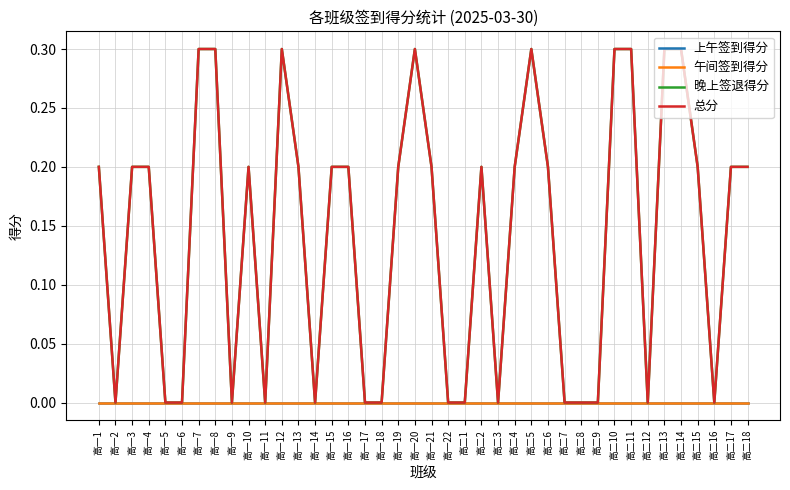

At which category is the sum across all series the highest?

高一7